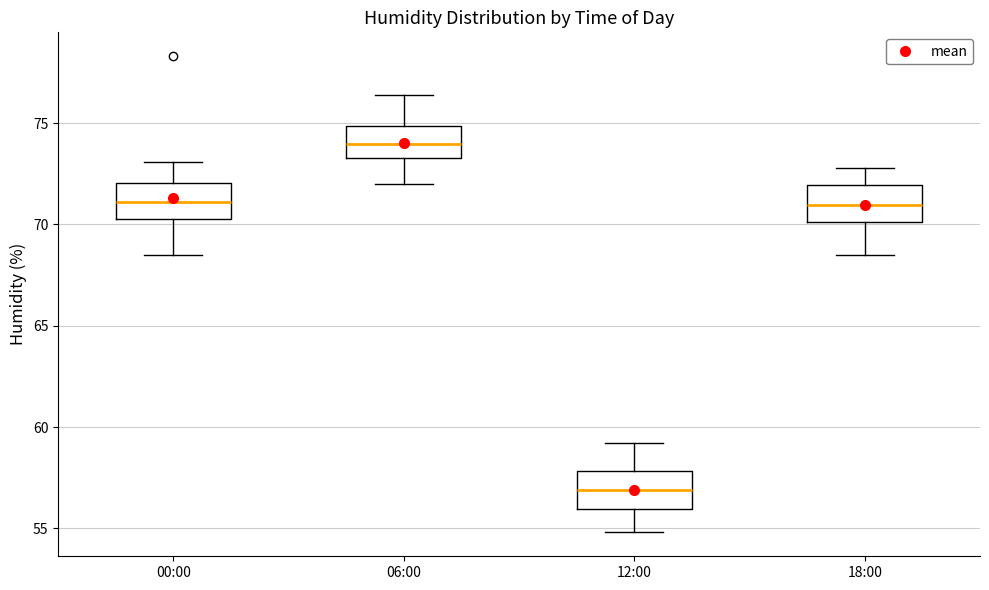

Reading left to right, read every box against the y-axis: the position of its median line, the range the box covers, and the ends of its whiskers. The values are not printed on the chart, so give them approximately, as read against the axis.

00:00: median 71.0, box 70.5 to 72.0, whiskers 68.5 to 73.0
06:00: median 74.0, box 73.5 to 75.0, whiskers 72.0 to 76.5
12:00: median 57.0, box 56.0 to 58.0, whiskers 55.0 to 59.0
18:00: median 71.0, box 70.0 to 72.0, whiskers 68.5 to 73.0